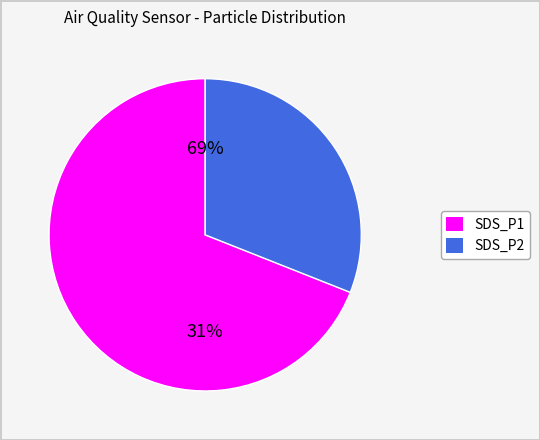

What percentage is the SDS_P2 slice, to the nearest percent?

31%